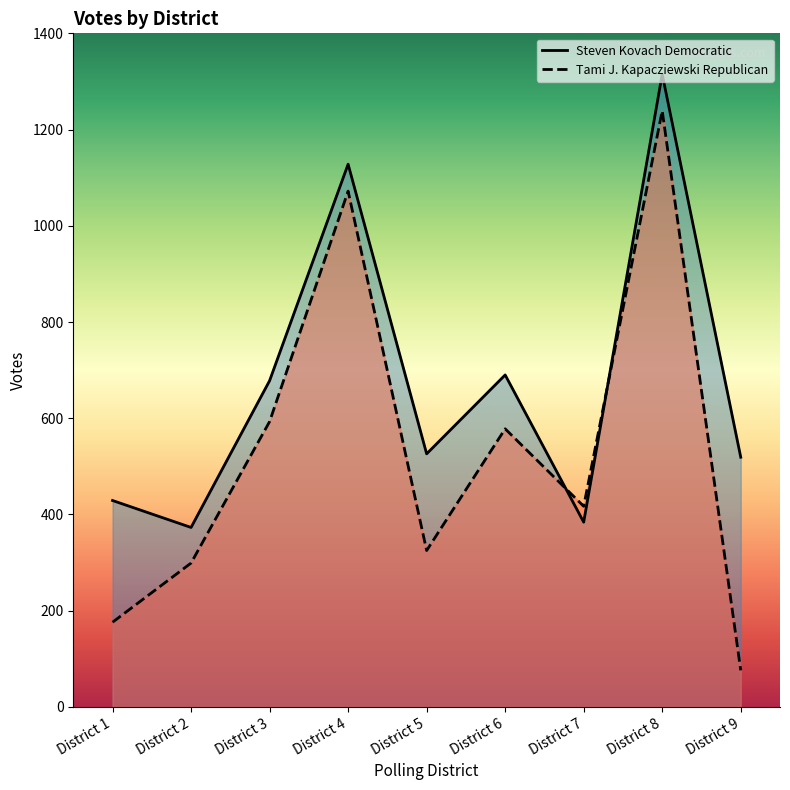

What is the value of the Tami J. Kapacziewski Republican point at the 5th from the left?

325